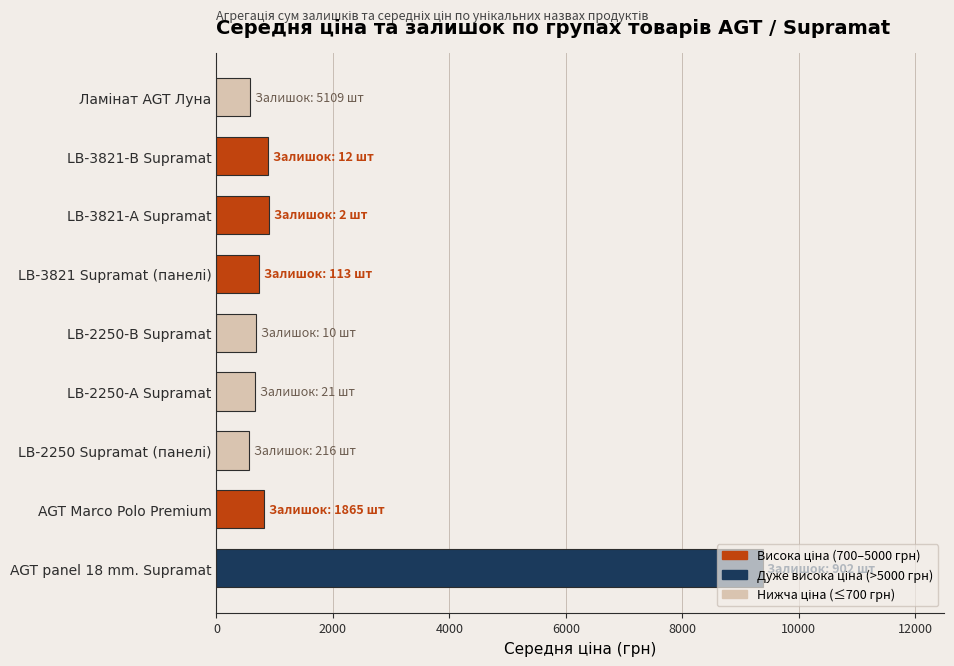

Which category has the highest value across all series?

AGT panel 18 mm. Supramat